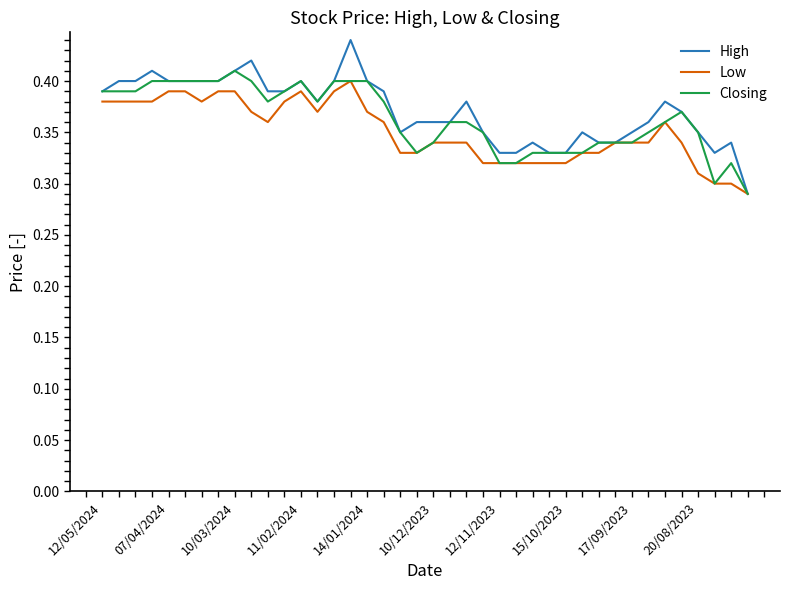

Which series has the largest range (max minus min)?

High